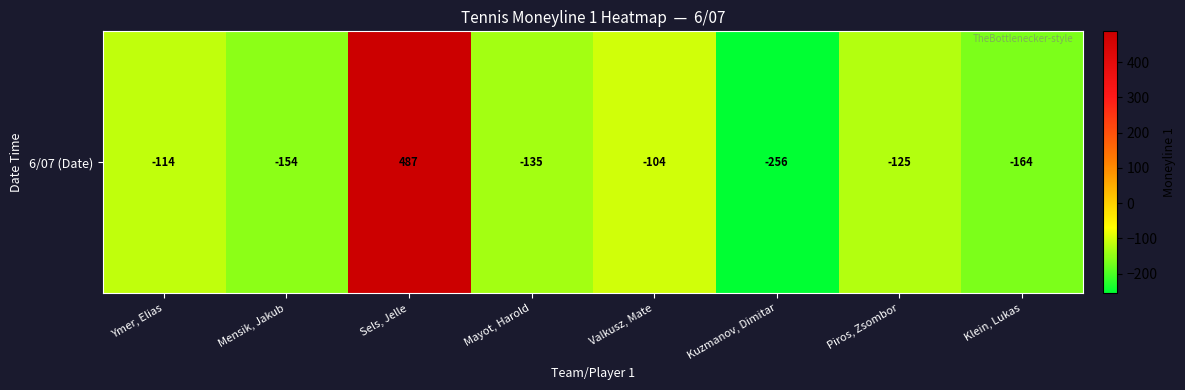

What is the minimum value shown in the chart?

-256